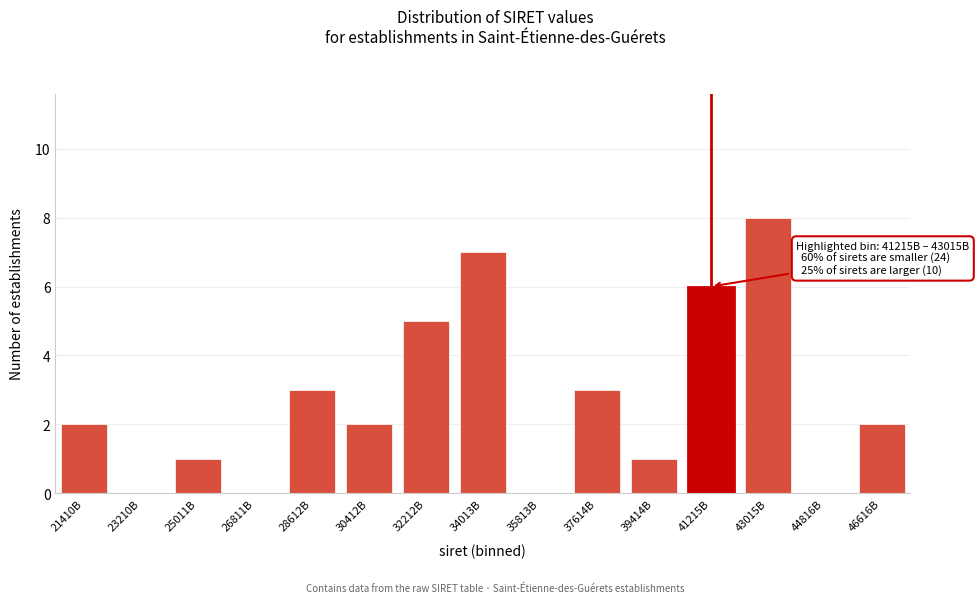

Reading left to right, list all the values displayed in this chart.

21410B=2	23210B=0	25011B=1	26811B=0	28612B=3	30412B=2	32212B=5	34013B=7	35813B=0	37614B=3	39414B=1	41215B=6	43015B=8	44816B=0	46616B=2